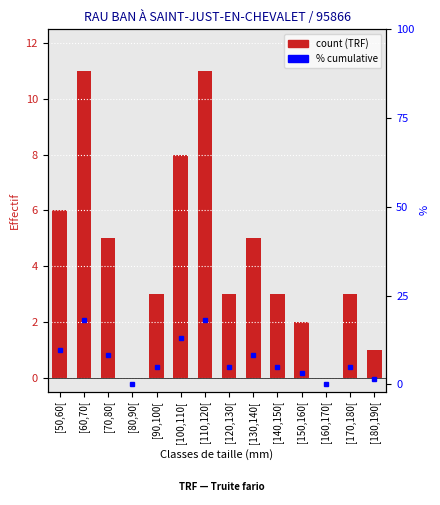

At which category does the chart reach its peak across all series?

[60,70[